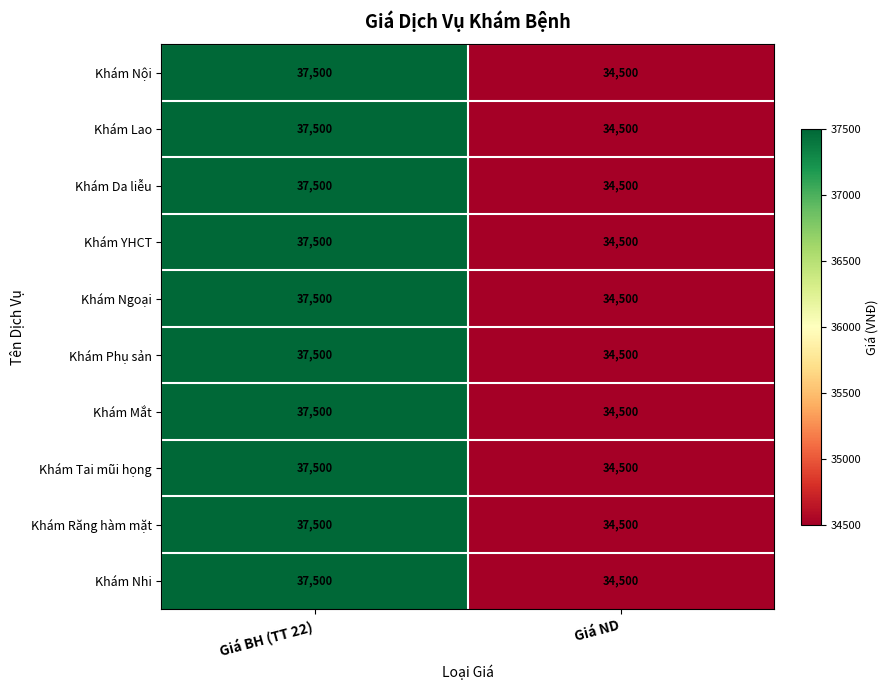

Reading left to right, what are all the values shown in this chart?

Khám Nội: Giá BH (TT 22)=37500	Giá ND=34500
Khám Lao: Giá BH (TT 22)=37500	Giá ND=34500
Khám Da liễu: Giá BH (TT 22)=37500	Giá ND=34500
Khám YHCT: Giá BH (TT 22)=37500	Giá ND=34500
Khám Ngoại: Giá BH (TT 22)=37500	Giá ND=34500
Khám Phụ sản: Giá BH (TT 22)=37500	Giá ND=34500
Khám Mắt: Giá BH (TT 22)=37500	Giá ND=34500
Khám Tai mũi họng: Giá BH (TT 22)=37500	Giá ND=34500
Khám Răng hàm mặt: Giá BH (TT 22)=37500	Giá ND=34500
Khám Nhi: Giá BH (TT 22)=37500	Giá ND=34500